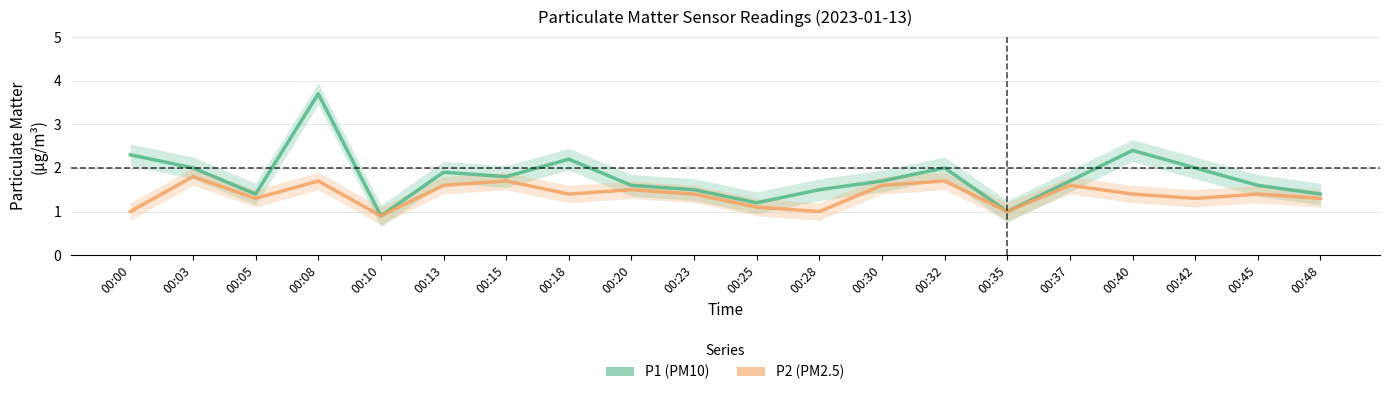

What is the lowest value of the P1 (PM10) series?

0.9